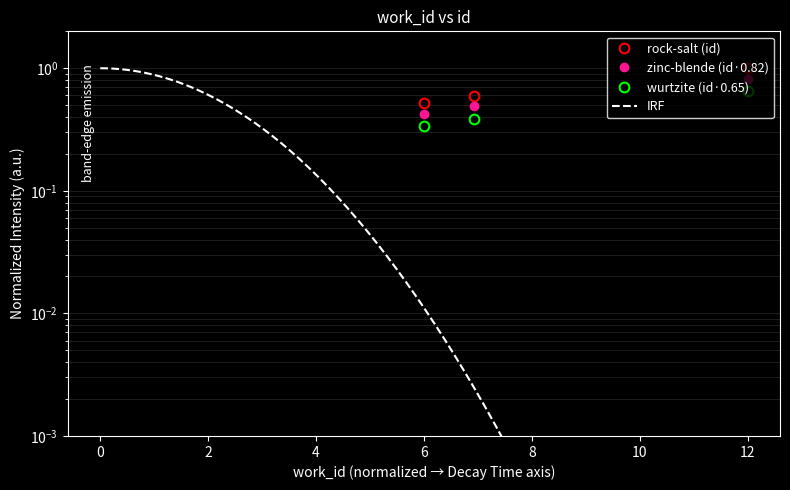

At how many categories does at least one series exceed 0?

4